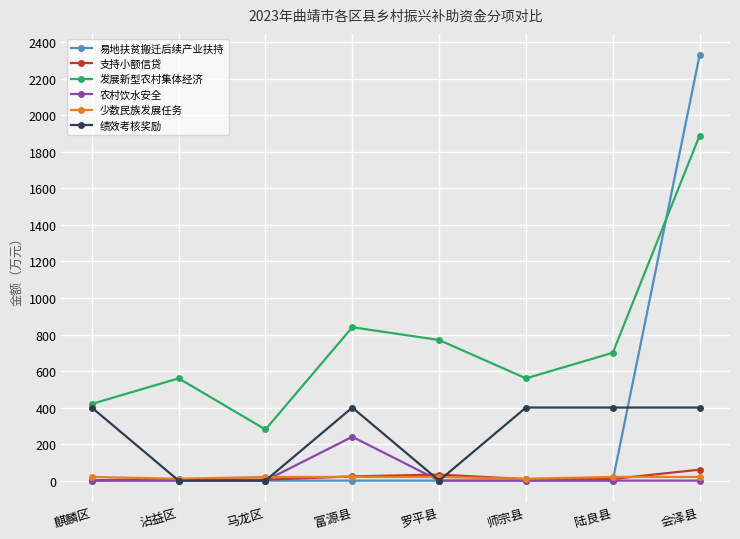

True or false: 发展新型农村集体经济 has more than 0 interior local peaks.

True